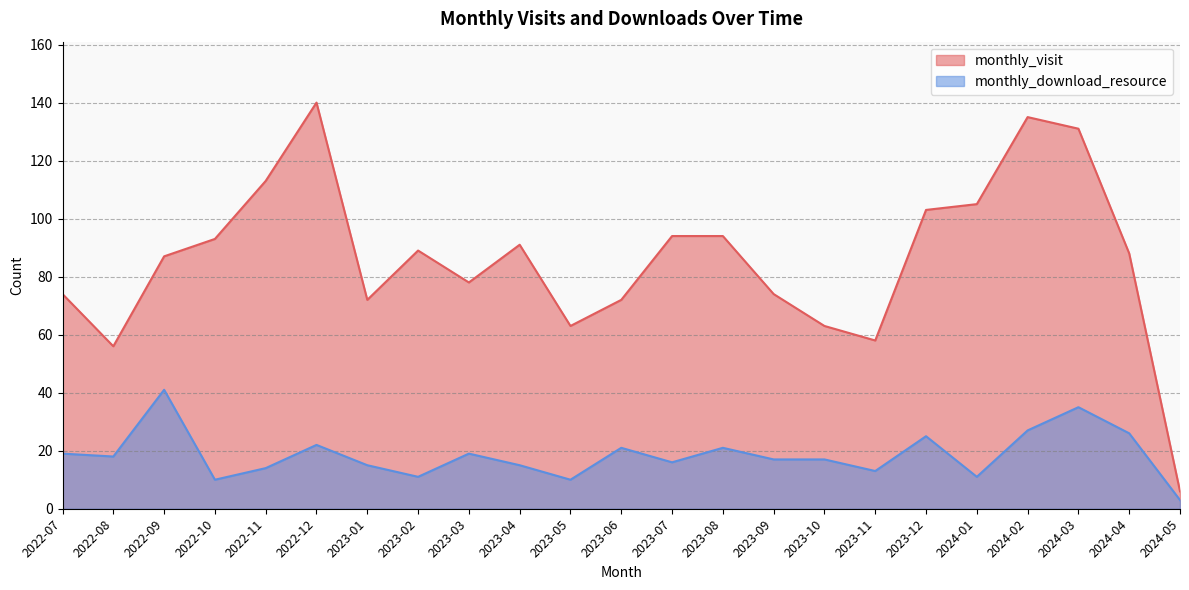

At which label is monthly_visit closest to 73?

2022-07